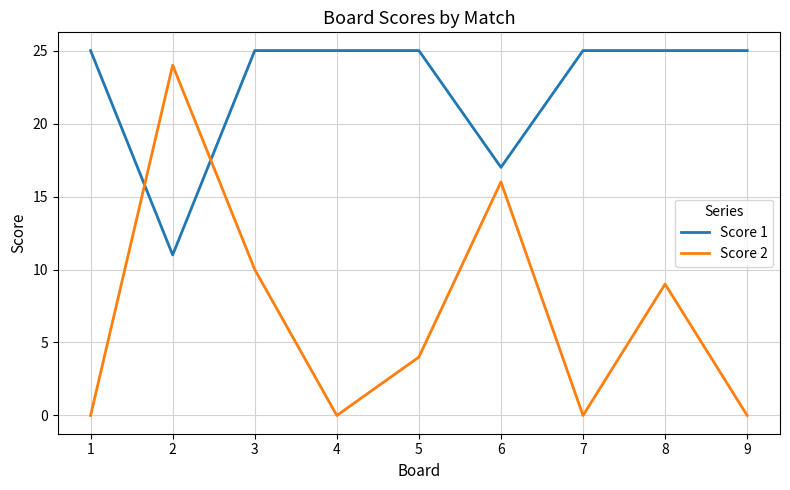

The Score 1 series shows 17 at 7. True or false?

False